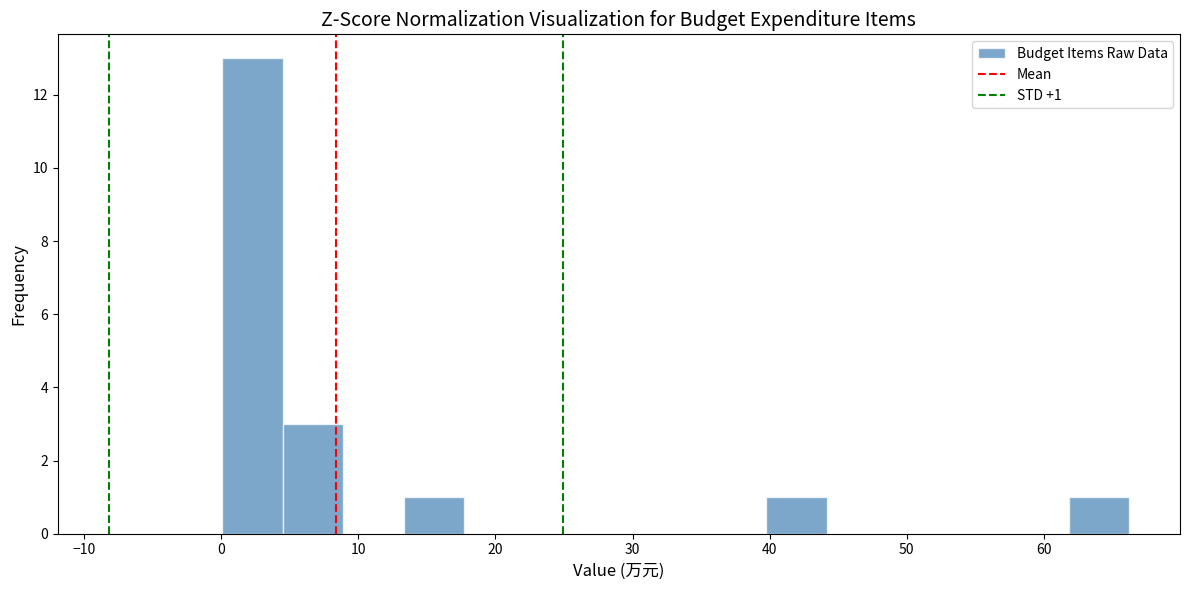

Over which range of the x-axis is the bar tallest?

0 to 4